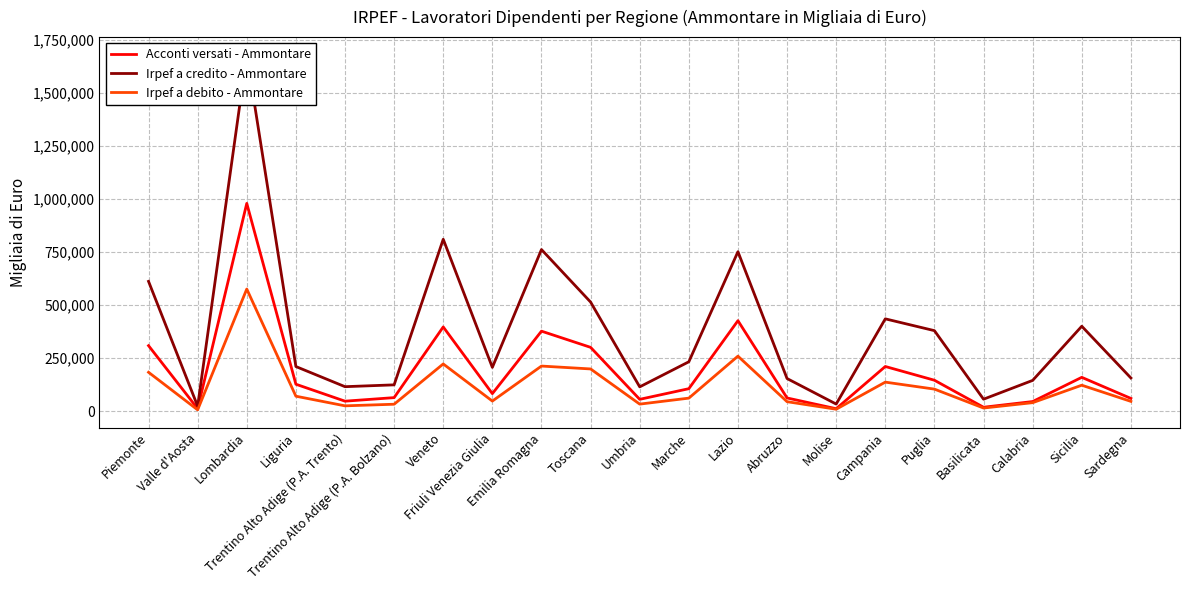

What is the label of the 20th point from the left?

Sicilia